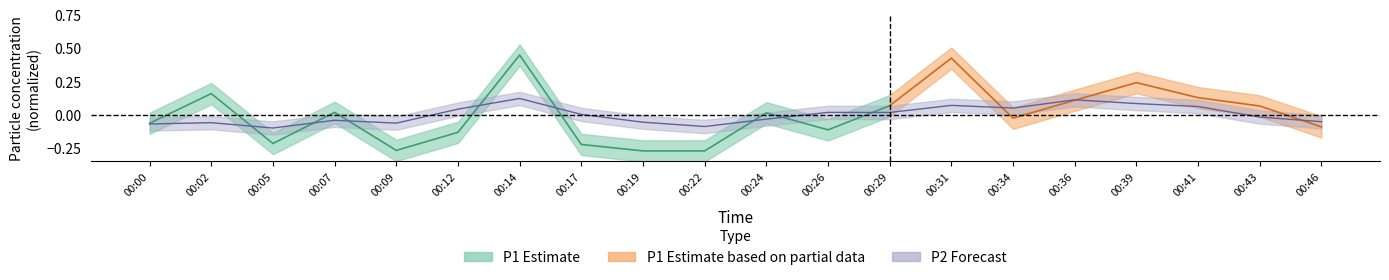

The chart shows a value of 0.0 at 00:17. True or false?

False